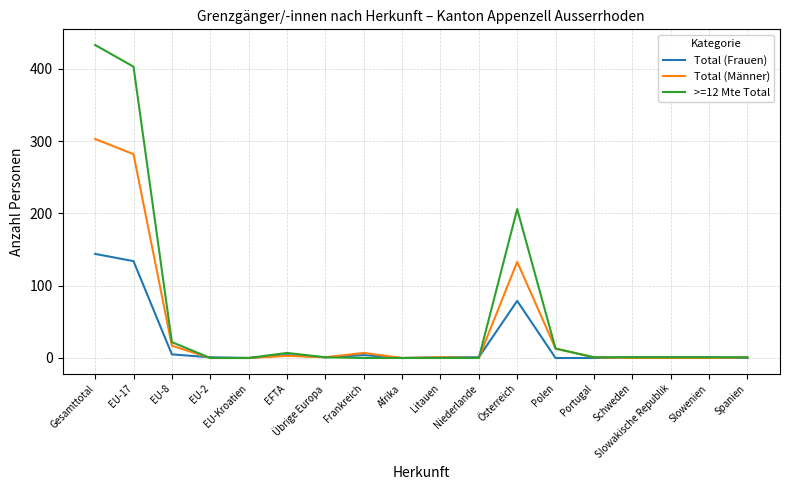

Is this an area chart (filled region under the line)?

No